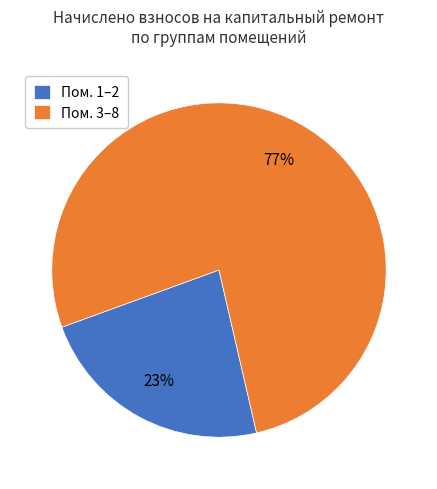

Which category has the smallest portion of the pie?

Пом. 1–2